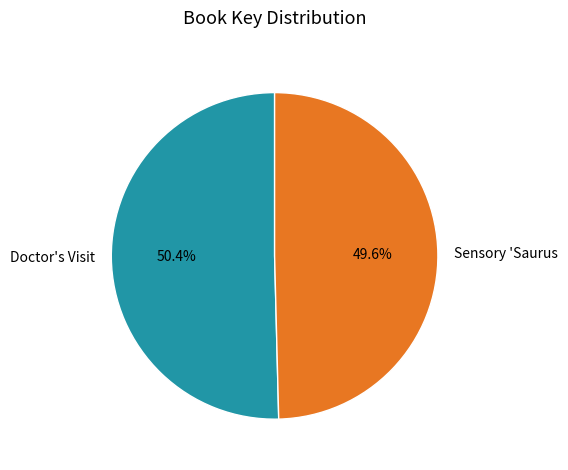

The Sensory 'Saurus slice represents 50% of the pie. True or false?

True